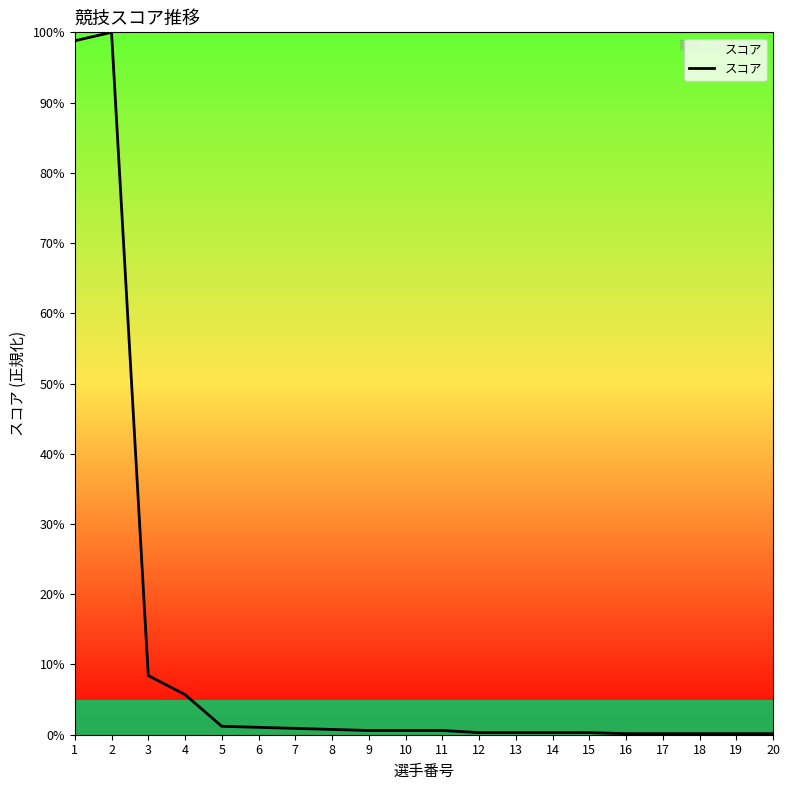

How many points are higher than both their immediate neighbors (excluding endpoints)?

1